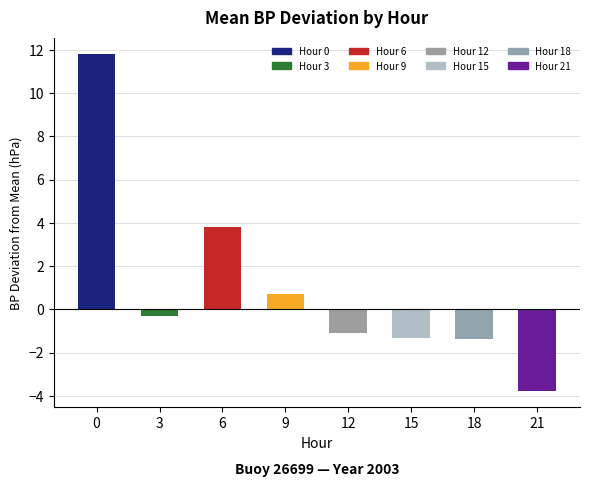

What is the sum of all values?

8.5